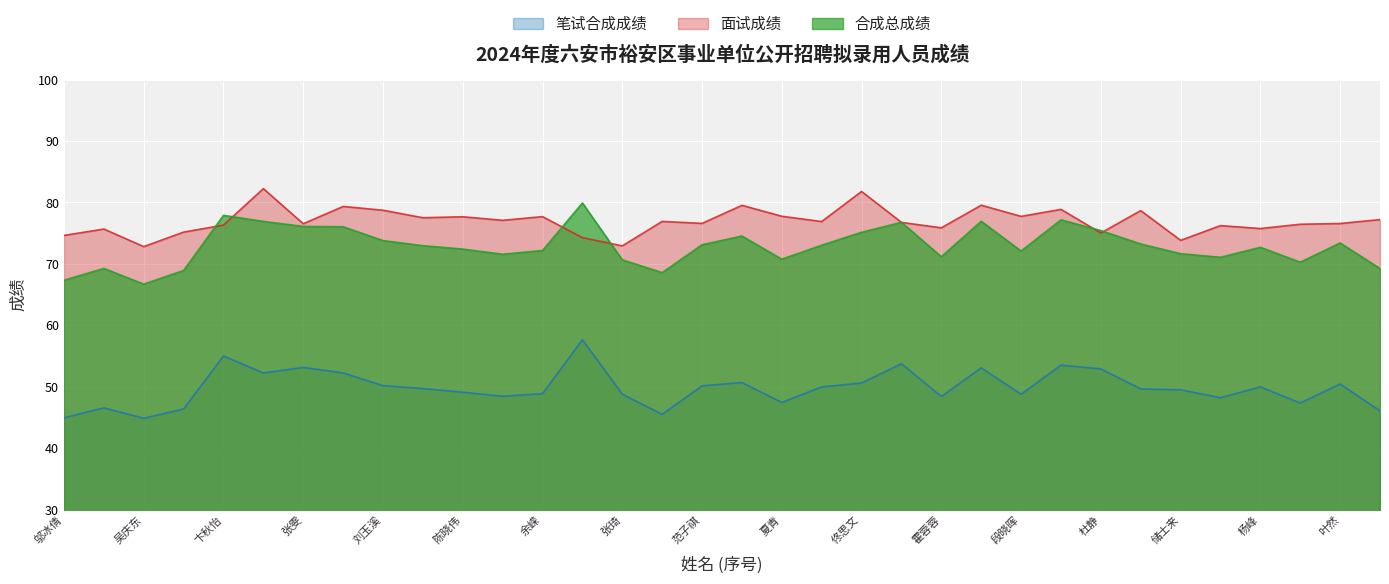

What is the difference between the highest and lowest values at 陈晓伟?

28.6